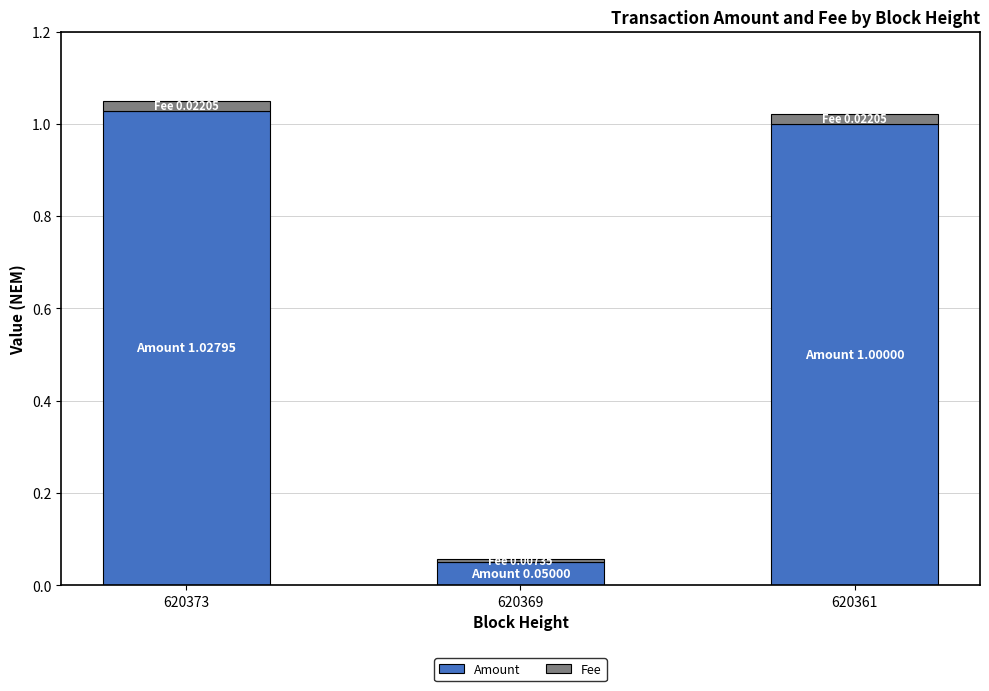

True or false: Amount has a value of 1.5 at 620373.

False